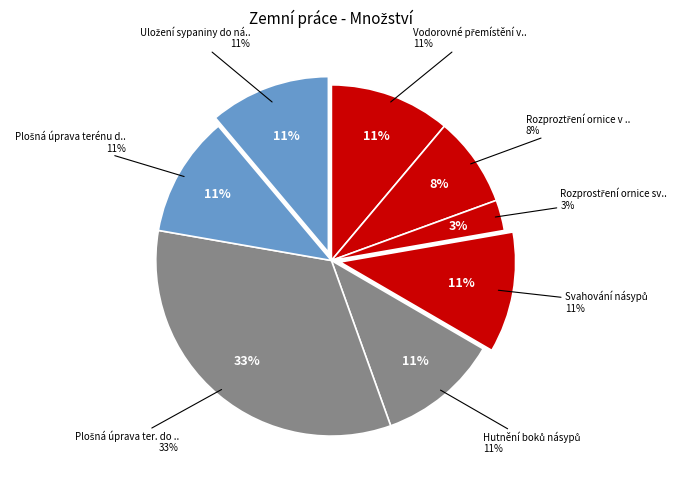

Is it true that Svahování násypů is 11% of the pie?

True